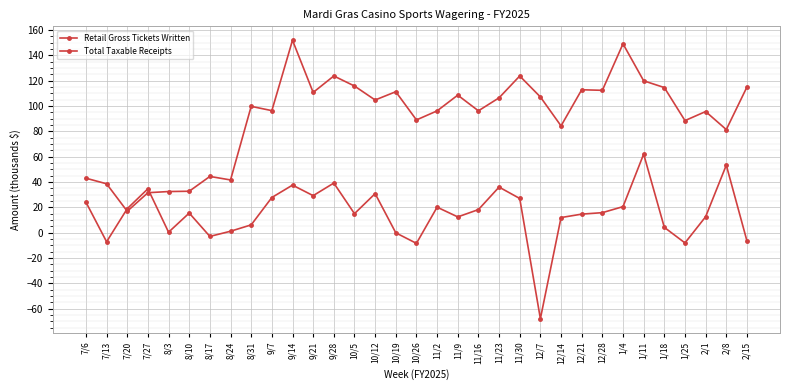

What is the value of the Total Taxable Receipts point at the 30th from the left?

-8.0